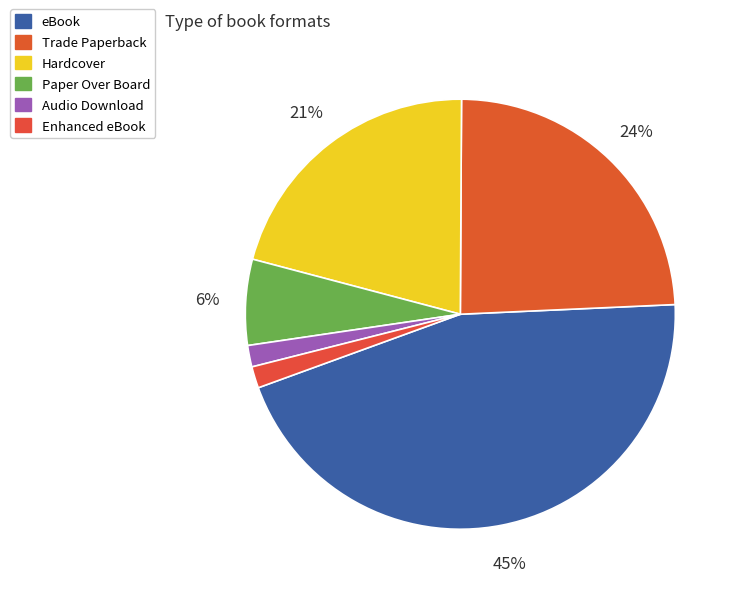

What percentage is the eBook slice, to the nearest percent?

45%